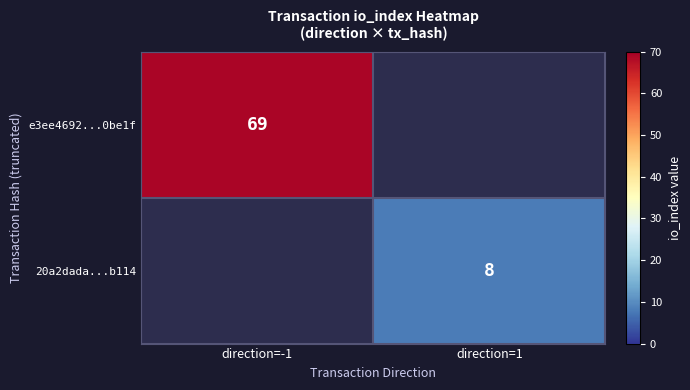

Which category has the lowest value across all series?

direction=1